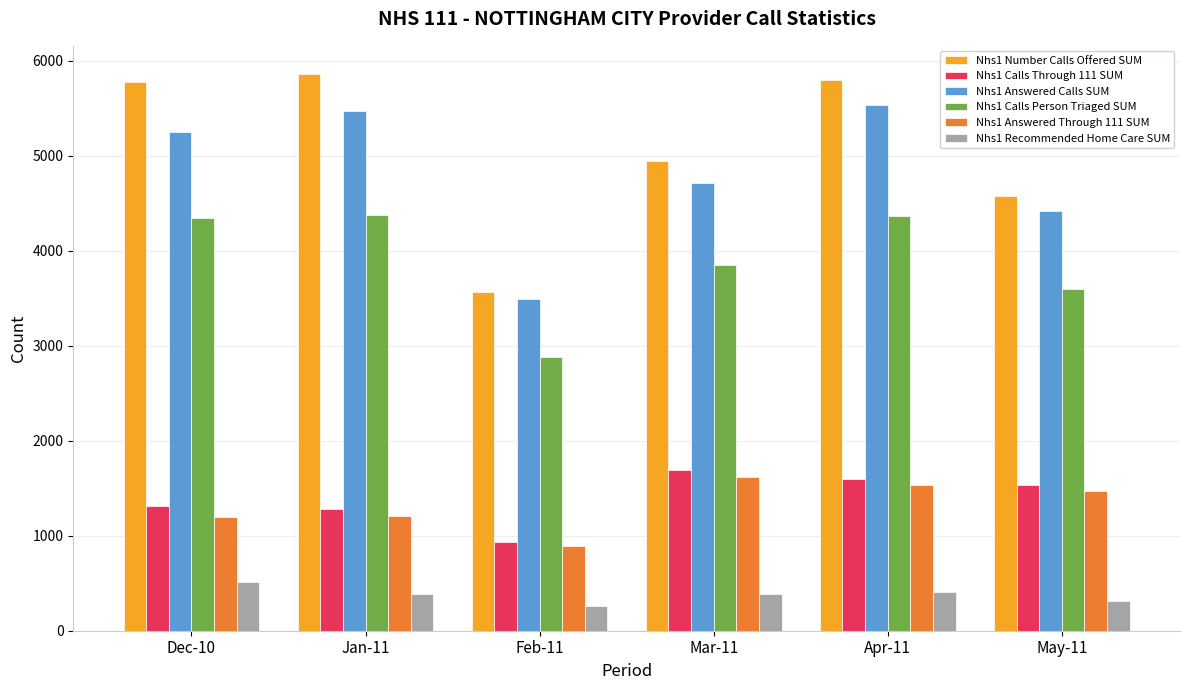

What is the total value across all series at Mar-11?

17195